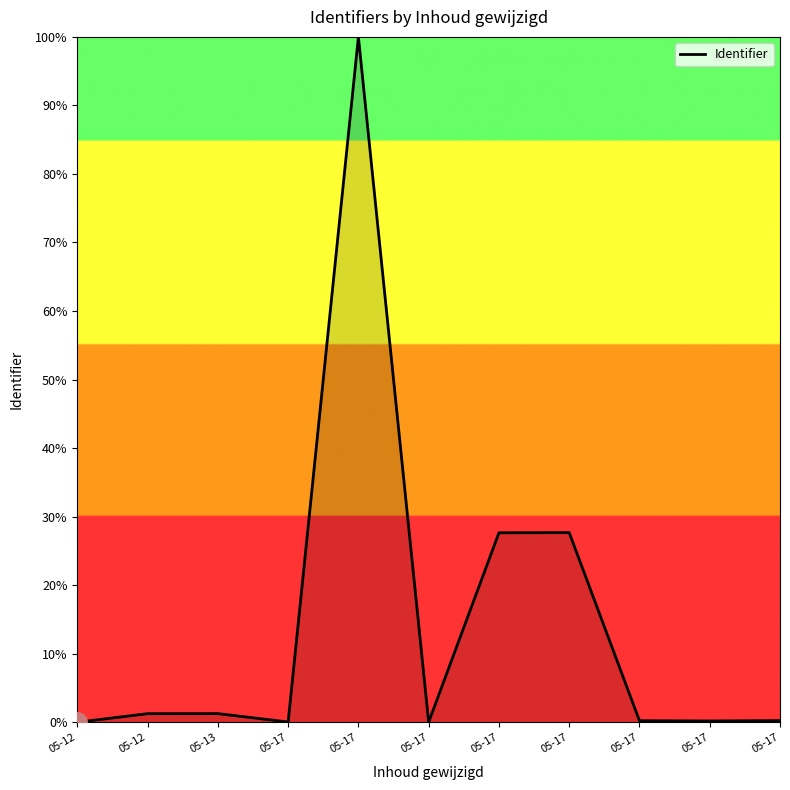

Which category has the highest value across all series?

05-17